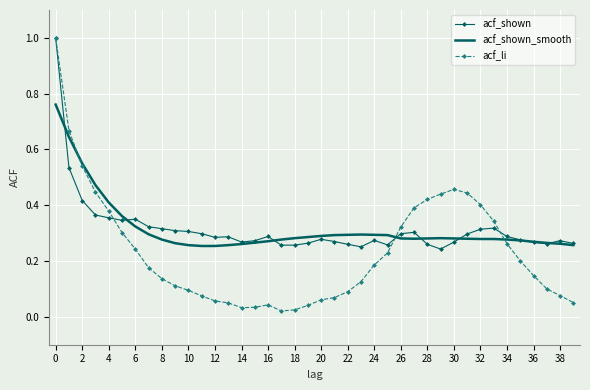

Which series has the largest range (max minus min)?

acf_li